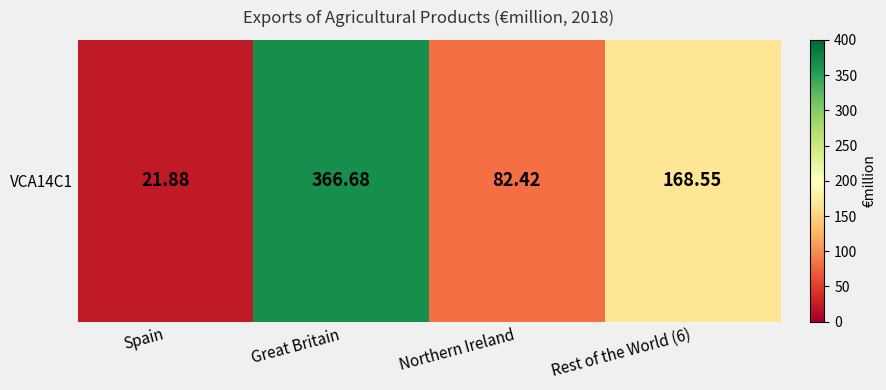

List the labels in order of value, smallest first.

Spain, Northern Ireland, Rest of the World (6), Great Britain